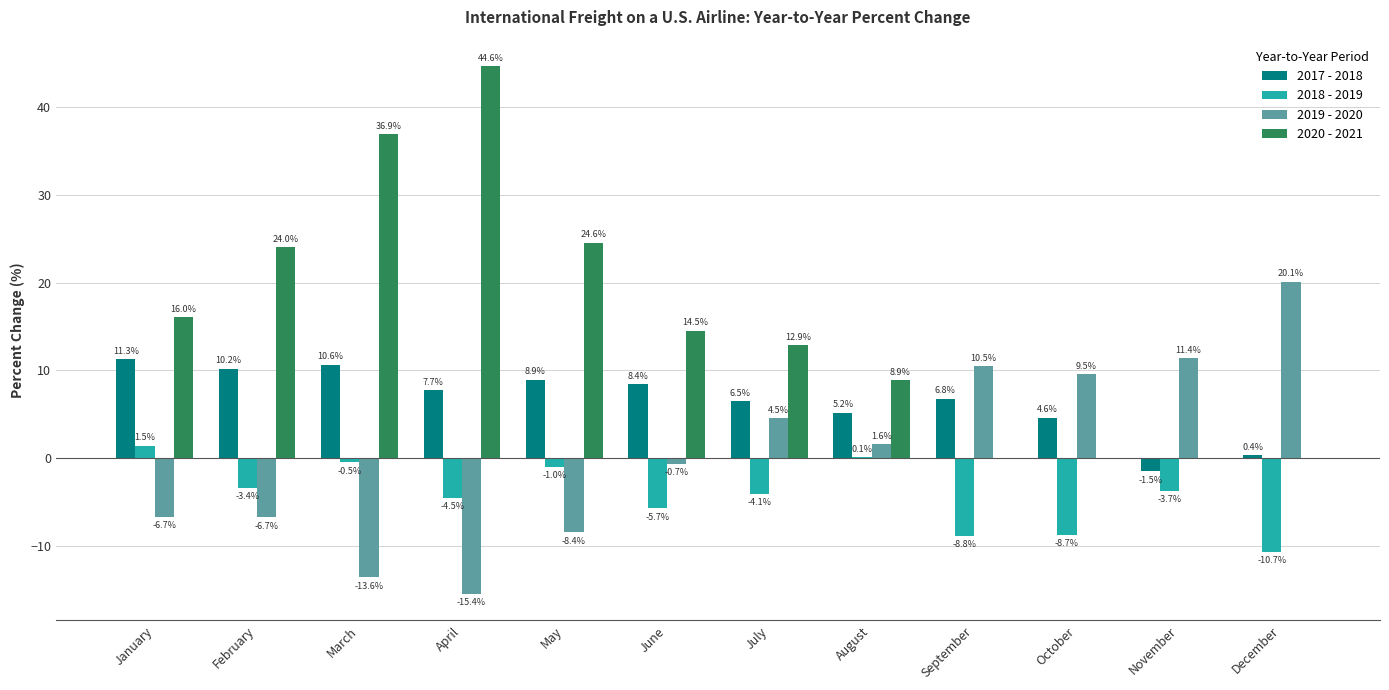

What is the average value of the 2019 - 2020 series?

0.5